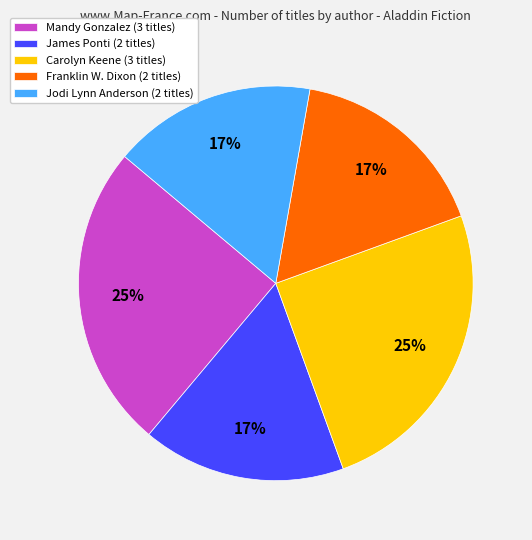

Approximately how many times larger is the value at Carolyn Keene (3 titles) compared to Mandy Gonzalez (3 titles)?

1.0